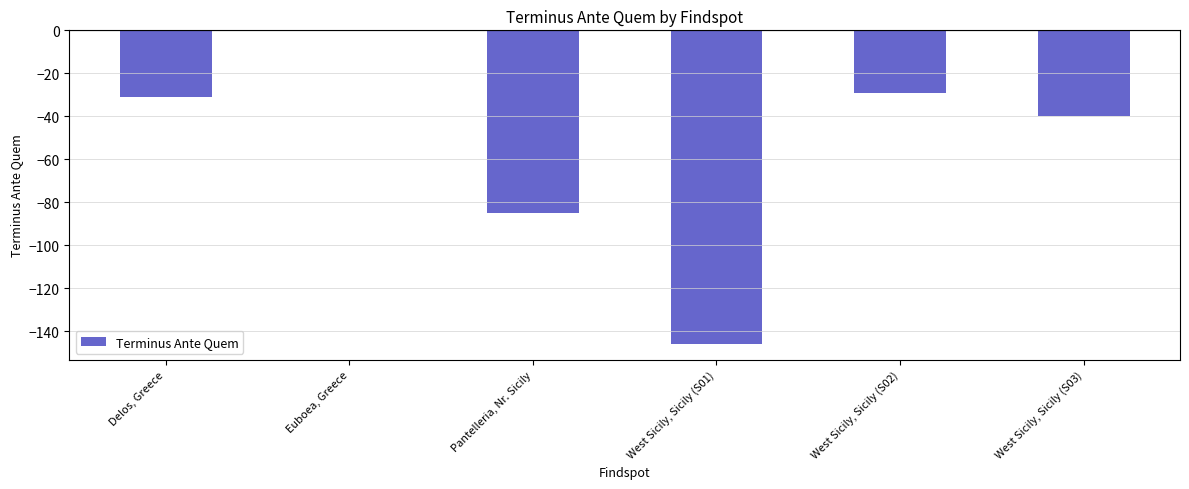

Which label corresponds to the largest value in the chart?

Euboea, Greece